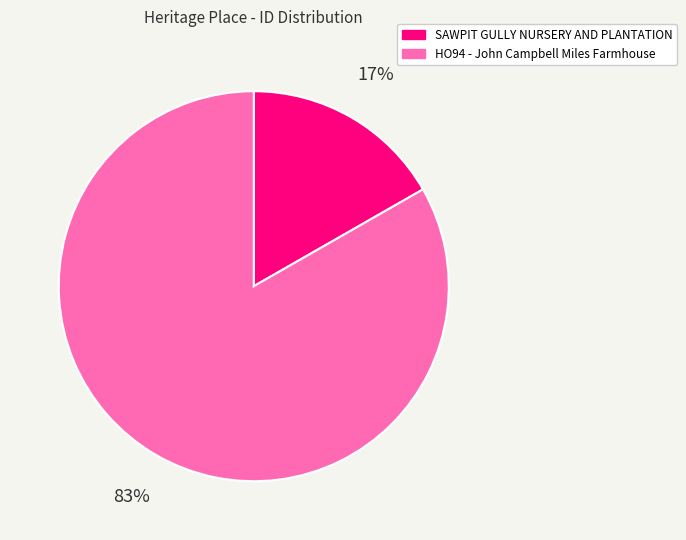

Between SAWPIT GULLY NURSERY AND PLANTATION and HO94 - John Campbell Miles Farmhouse, which is larger?

HO94 - John Campbell Miles Farmhouse